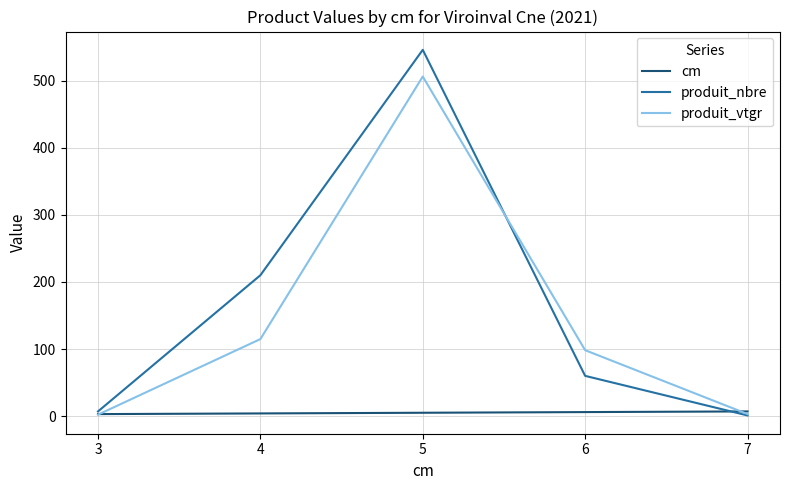

True or false: produit_nbre has more than 0 interior local peaks.

True